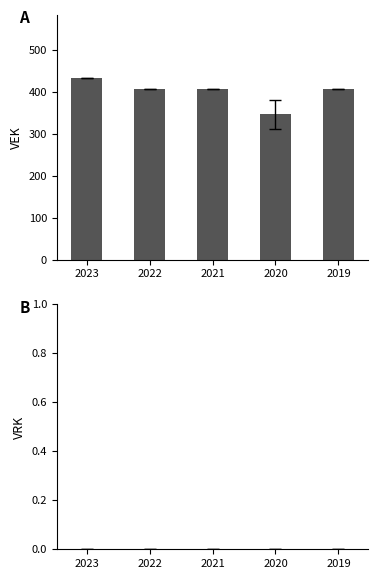

What is the sum of the values at 2019 and 2023?

841